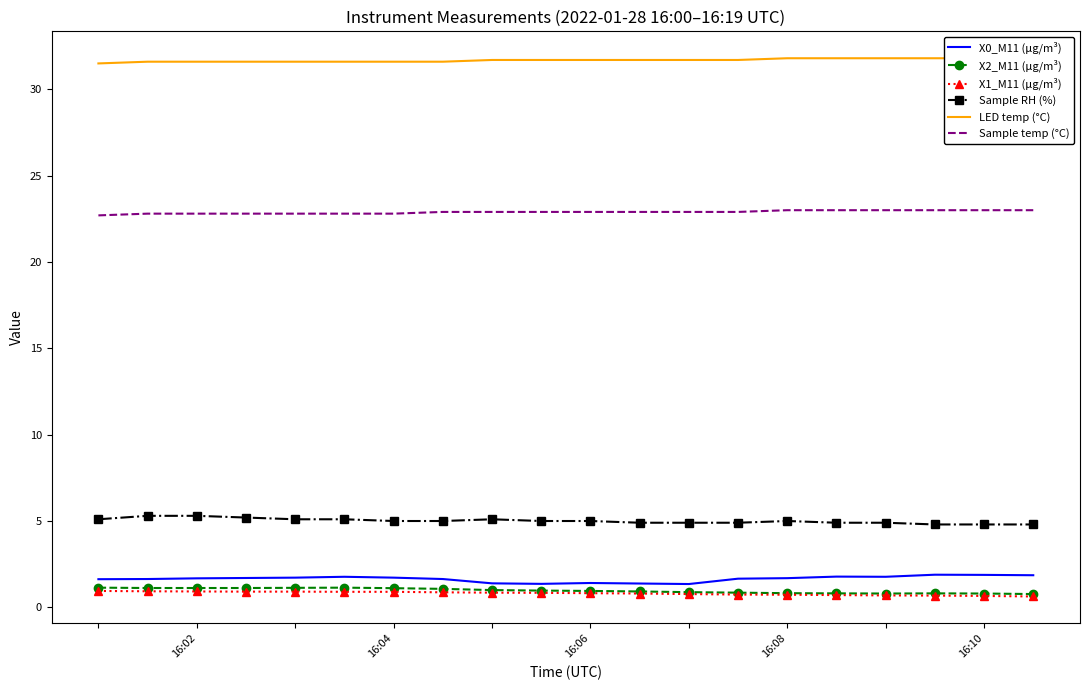

True or false: Sample RH (%) has a value of 2.7 at 16:02.

False